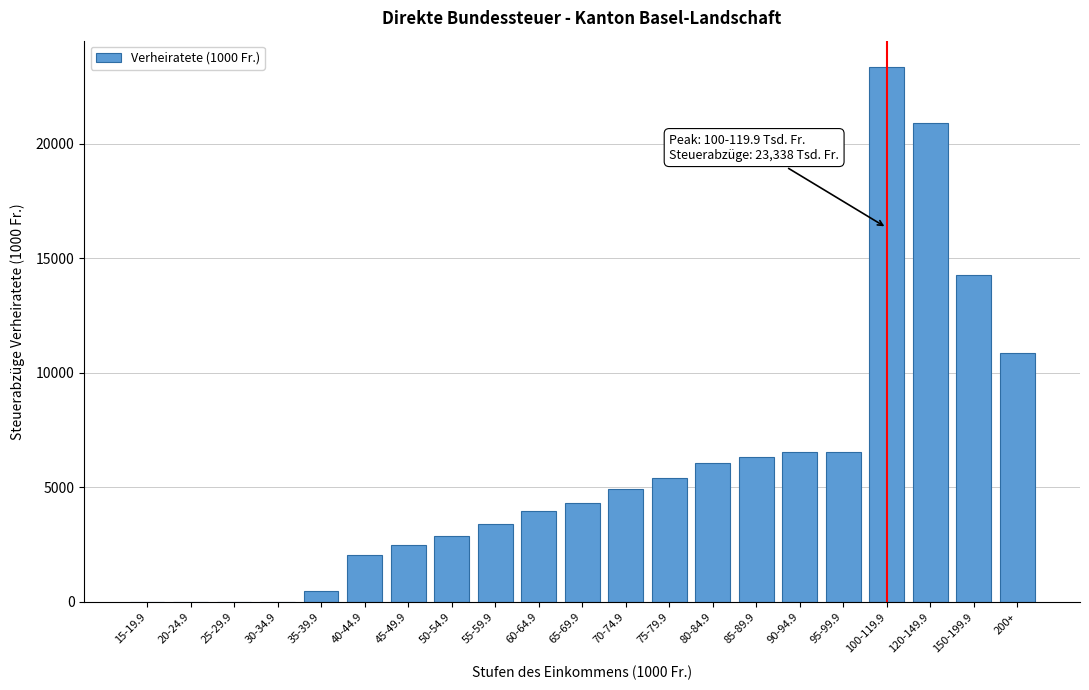

Is it true that the value at 120-149.9 is 20891.0?

True